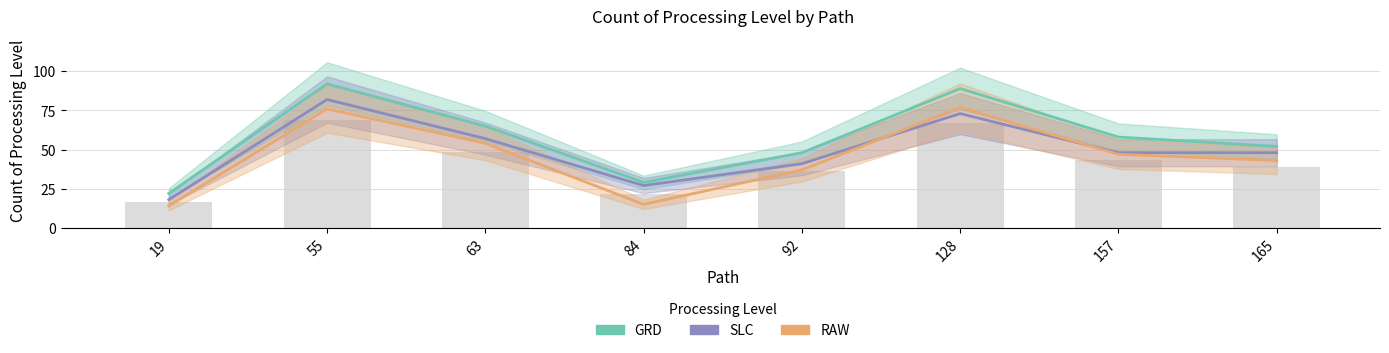

Is the value of GRD at 19 greater than the value of RAW at 55?

No